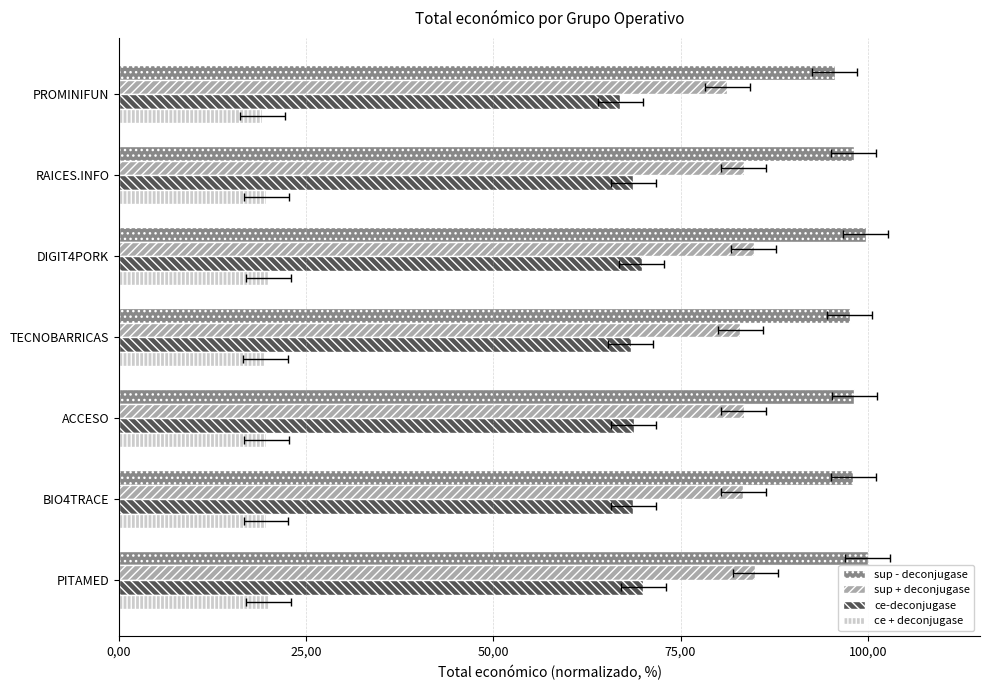

Which series has the widest spread of values?

sup - deconjugase